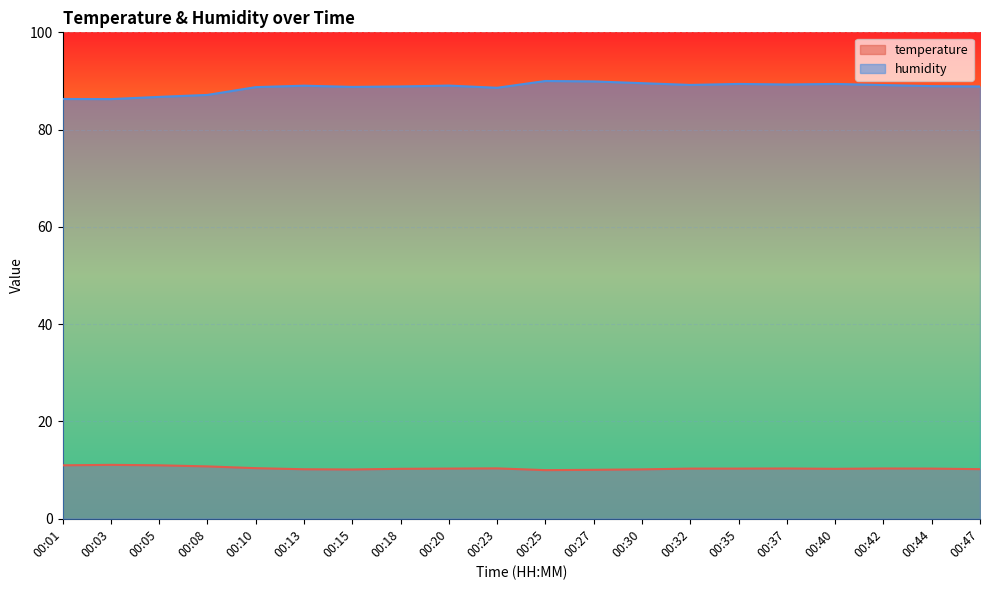

The temperature series shows 10.8 at 00:08. True or false?

True